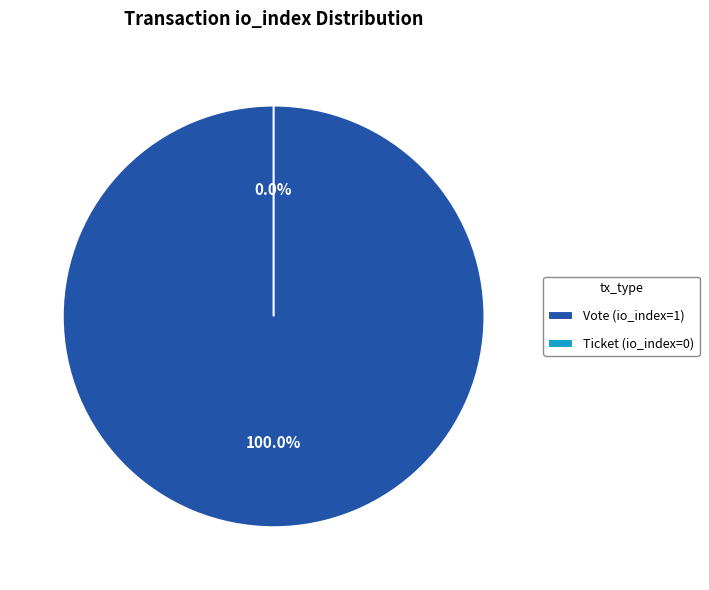

To the nearest percent, what is the difference between the largest and smallest slice percentages?

100%